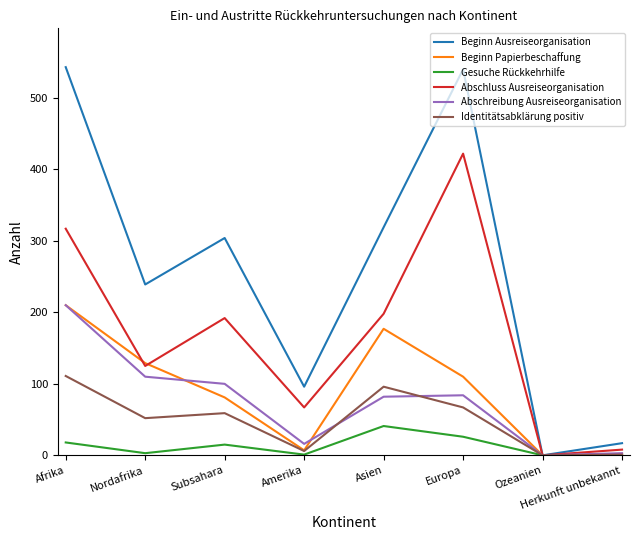

How many lines are shown in the chart?

6